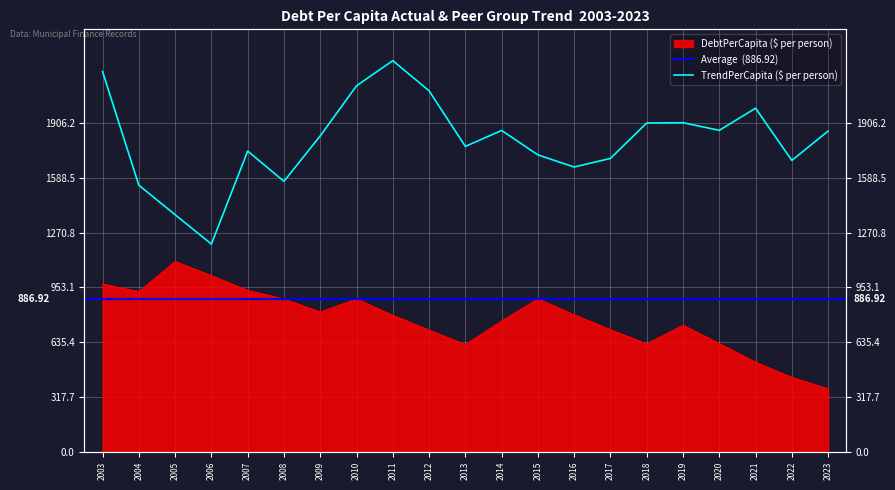

What is the total value across all series at 2004?

2475.0